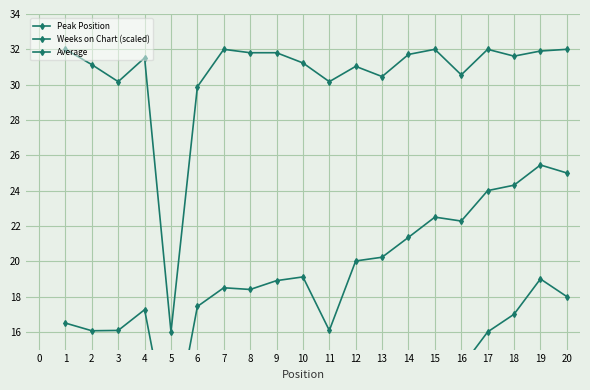

The value of Average at 10 is 5.6. True or false?

False